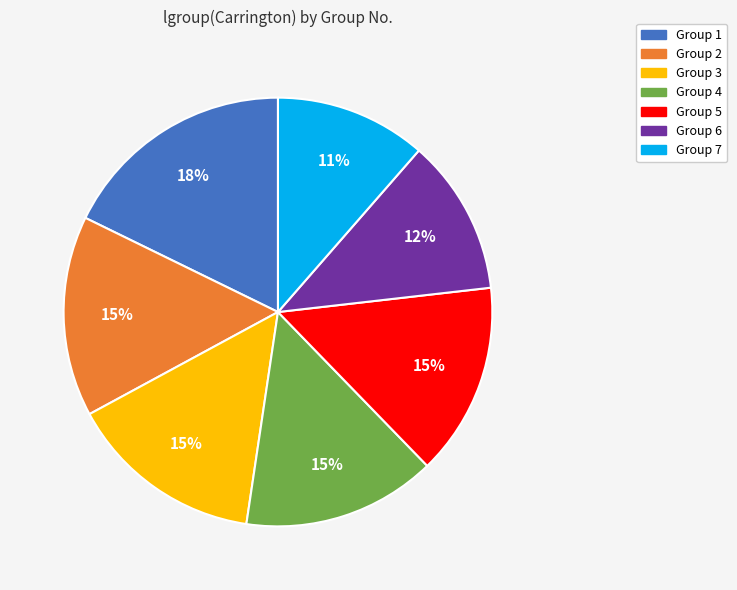

To the nearest percent, what percentage of the pie is Group 6?

12%